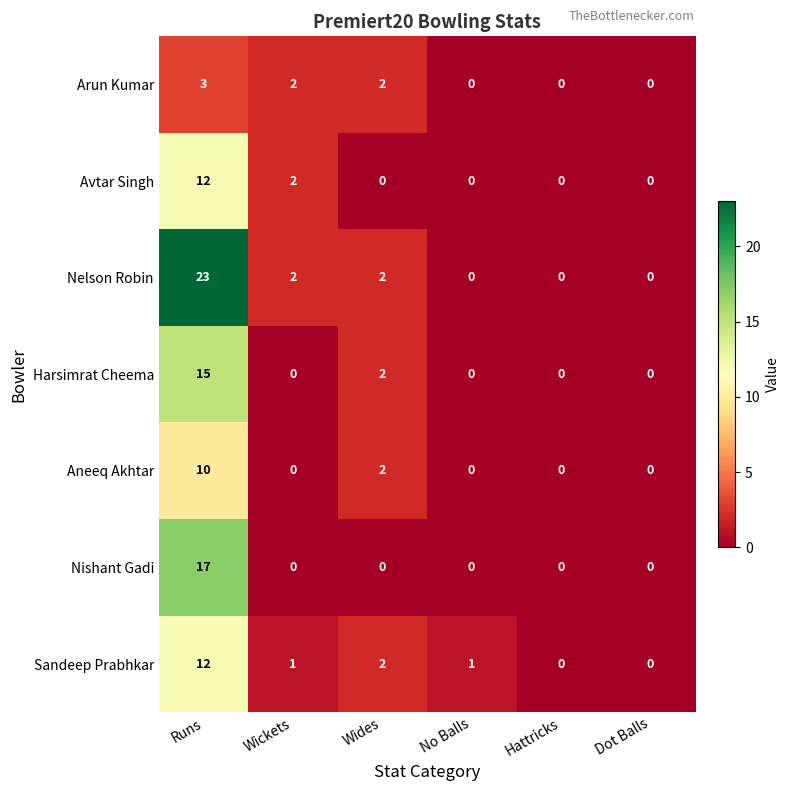

What is the maximum value shown in the chart?

23